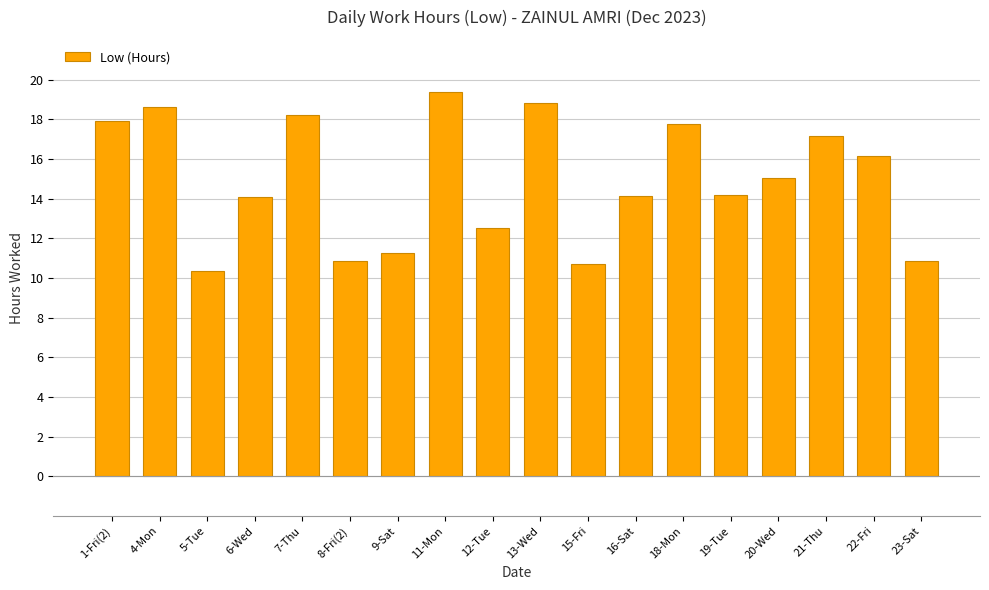

What is the average value?

14.9